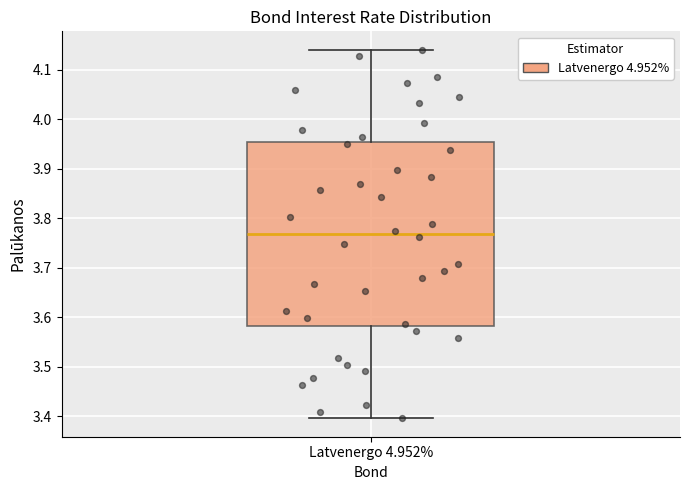

Transcribe this box plot: give where the median line is, the range the box spans, and where the two whiskers end, as read against the y-axis. The values are not printed on the chart, so give them approximately, as read against the axis.

median 3.77, box 3.58 to 3.95, whiskers 3.40 to 4.14